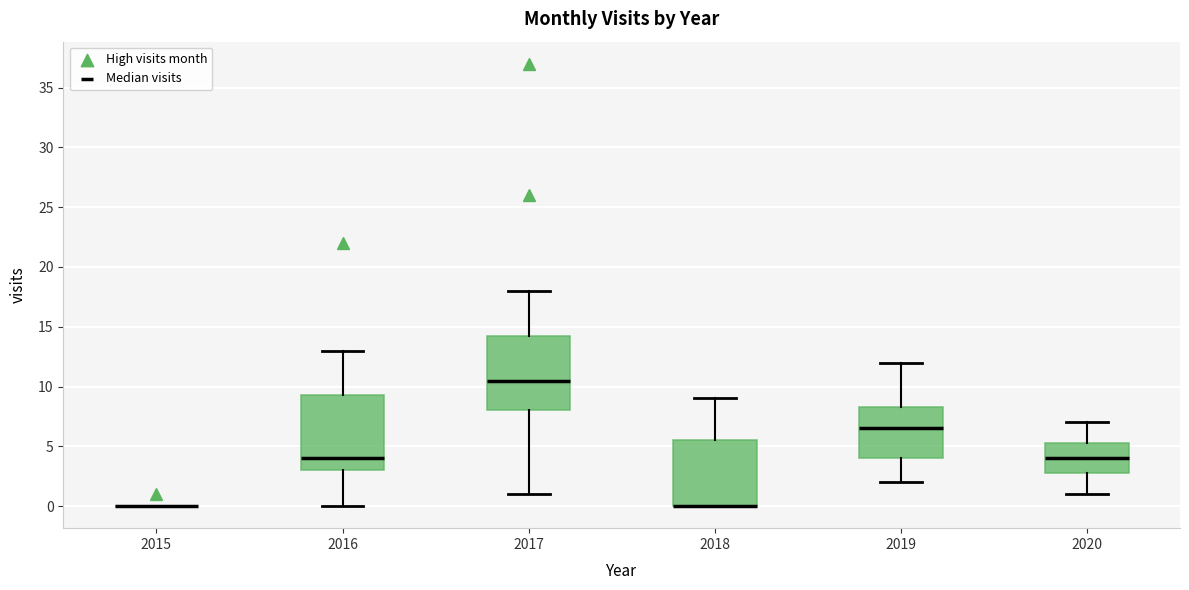

Reading left to right, read every box against the y-axis: the position of its median line, the range the box covers, and the ends of its whiskers. The values are not printed on the chart, so give them approximately, as read against the axis.

2015: box collapsed to a line at 0.0, whiskers 0.0 to 0.0
2016: median 4.0, box 3.0 to 9.5, whiskers 0.0 to 13.0
2017: median 10.5, box 8.0 to 14.5, whiskers 1.0 to 18.0
2018: median 0.0 (drawn on the box's lower edge), box 0.0 to 5.5, whiskers 0.0 to 9.0
2019: median 6.5, box 4.0 to 8.5, whiskers 2.0 to 12.0
2020: median 4.0, box 3.0 to 5.5, whiskers 1.0 to 7.0